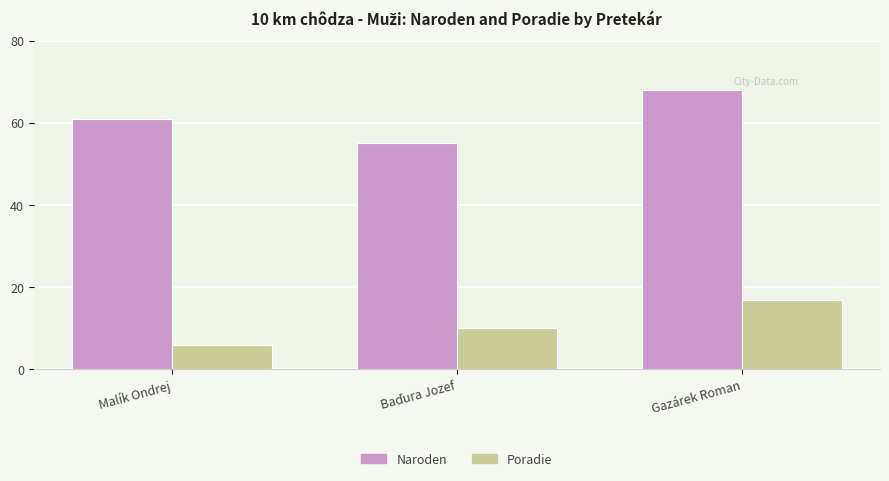

What is the label of the 3rd bar from the left?

Gazárek Roman